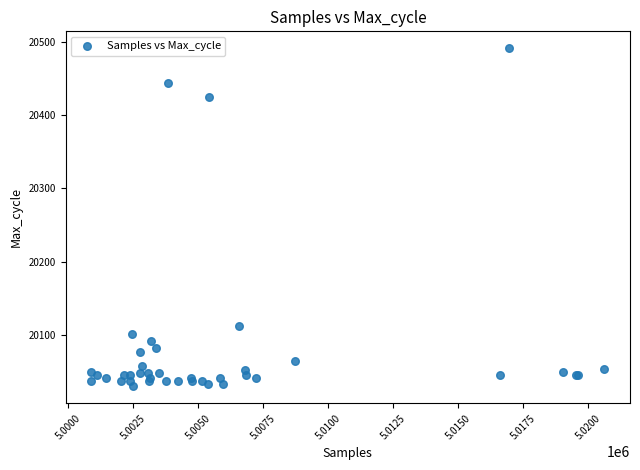

What Y value in the scatter plot is closest to 20260?

20113